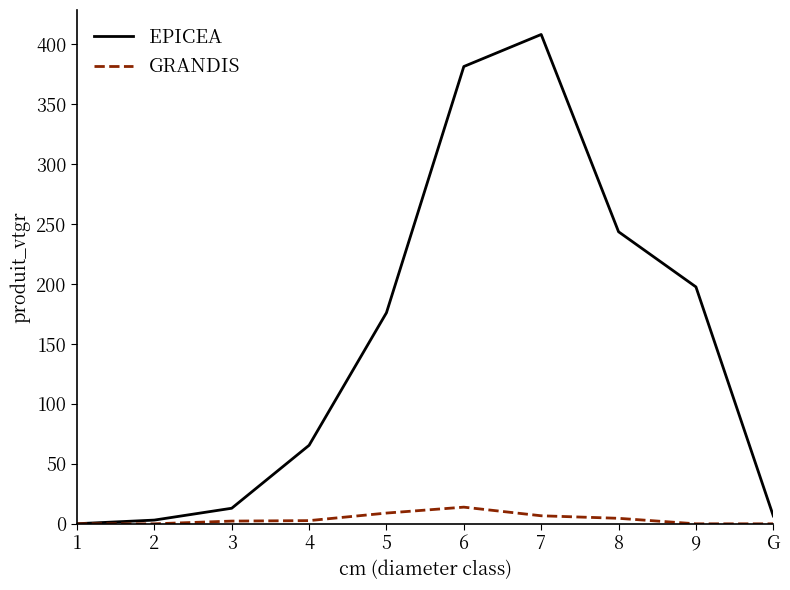

Does the chart display data point markers on the line(s)?

No